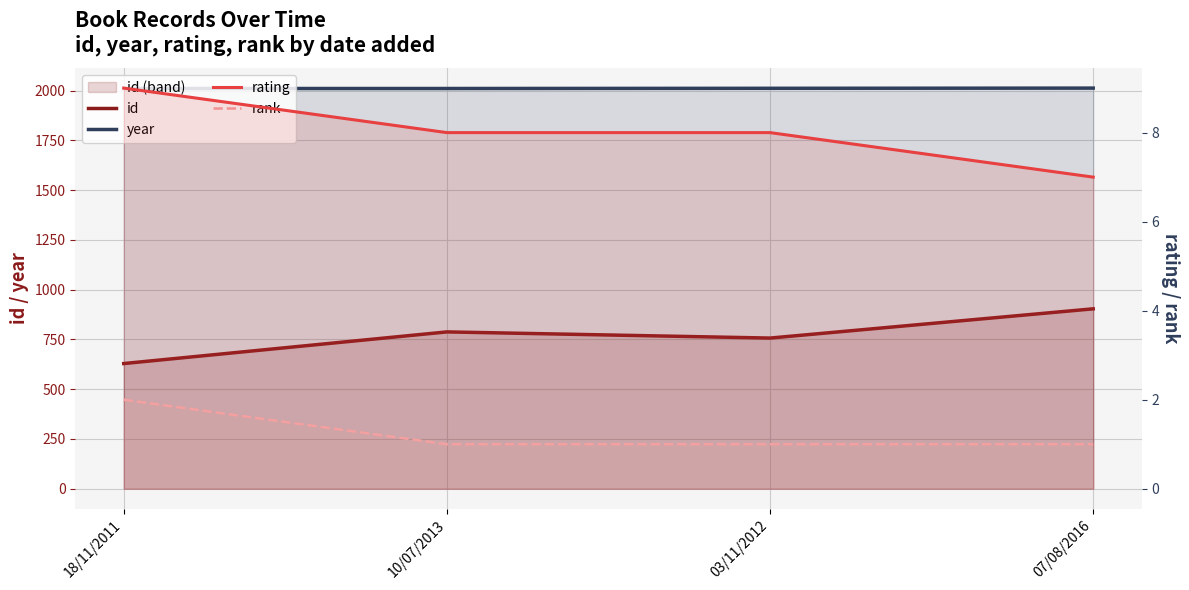

What are all the series names shown in the legend?

id, year, rating, rank